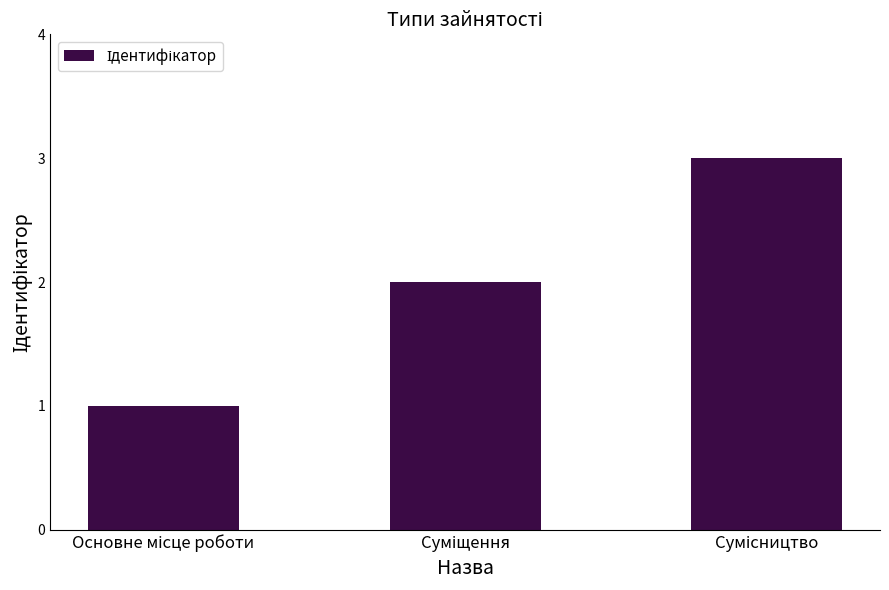

What is the sum of all values?

6